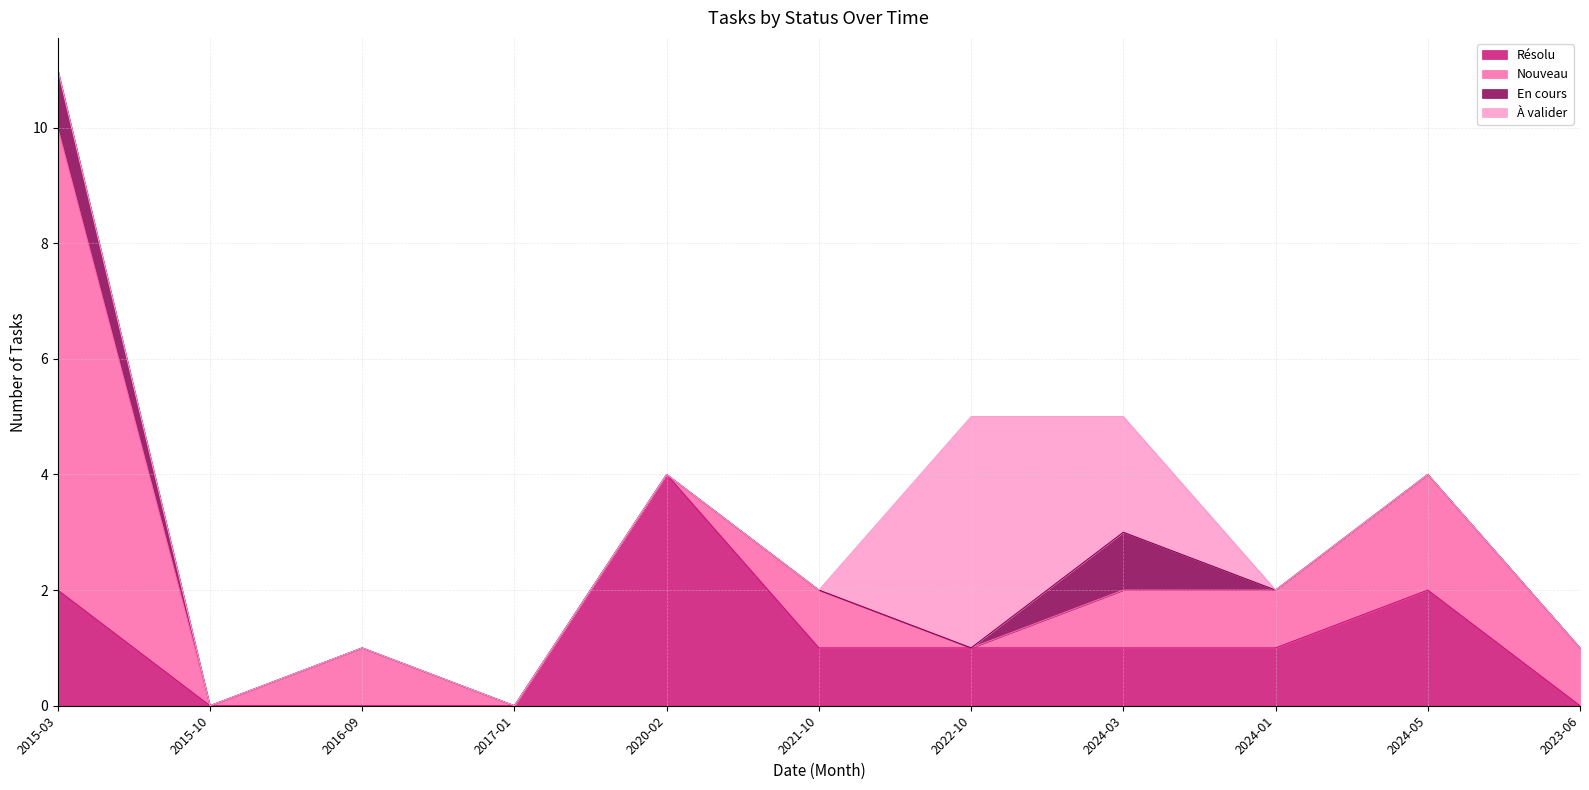

Does the chart have visible grid lines?

Yes